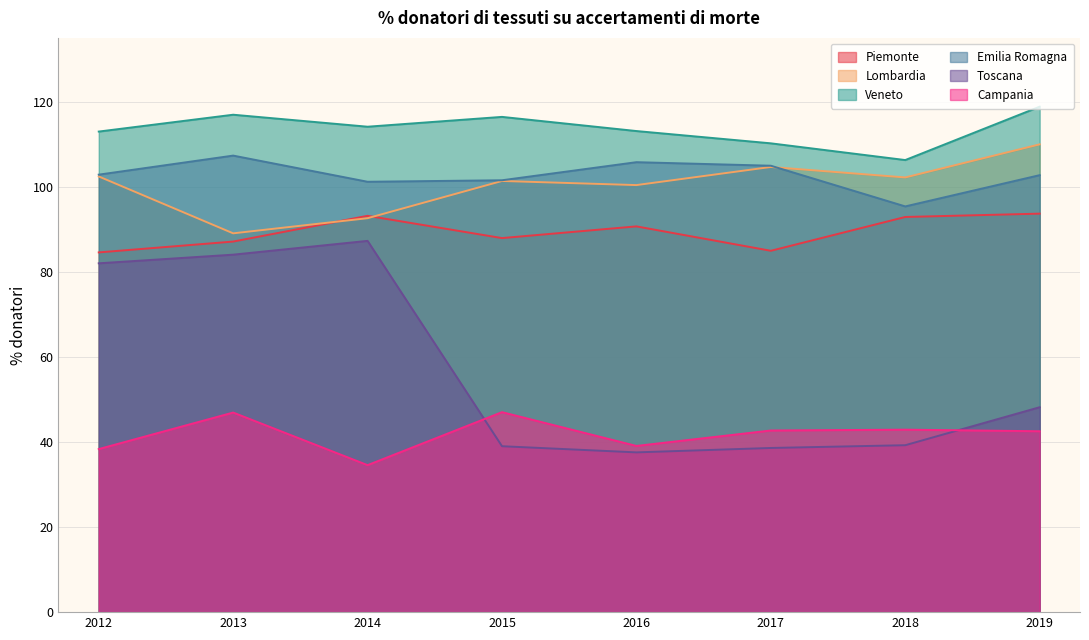

True or false: Veneto has a value of 62.6 at 2014.

False